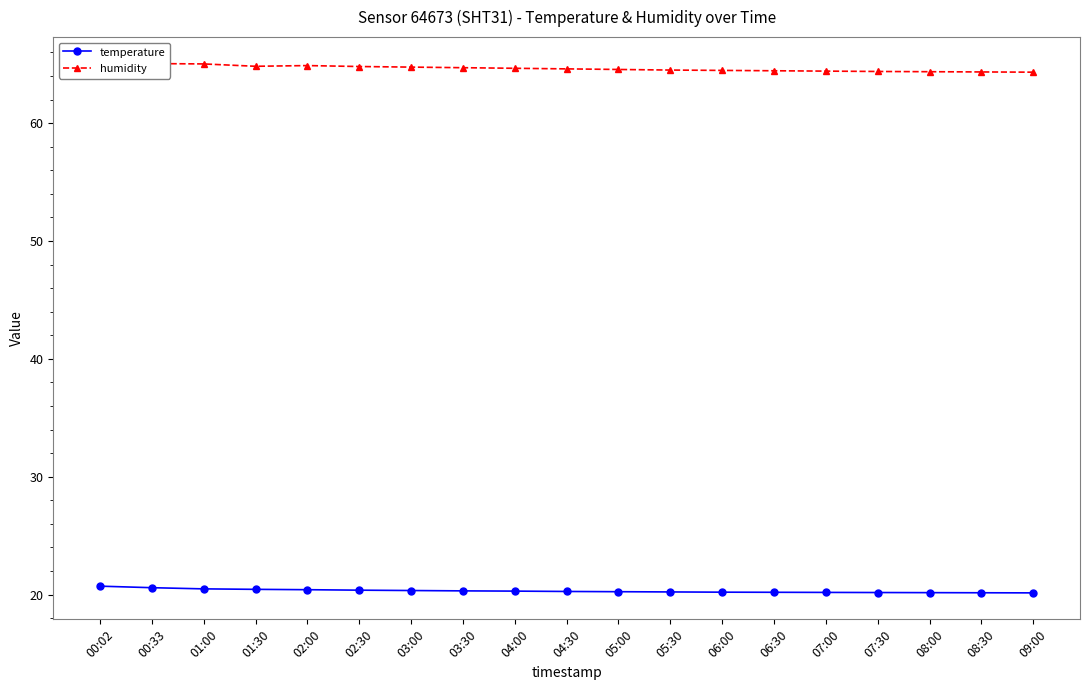

What is the sum of the temperature values at 09:00 and 08:30?

40.3